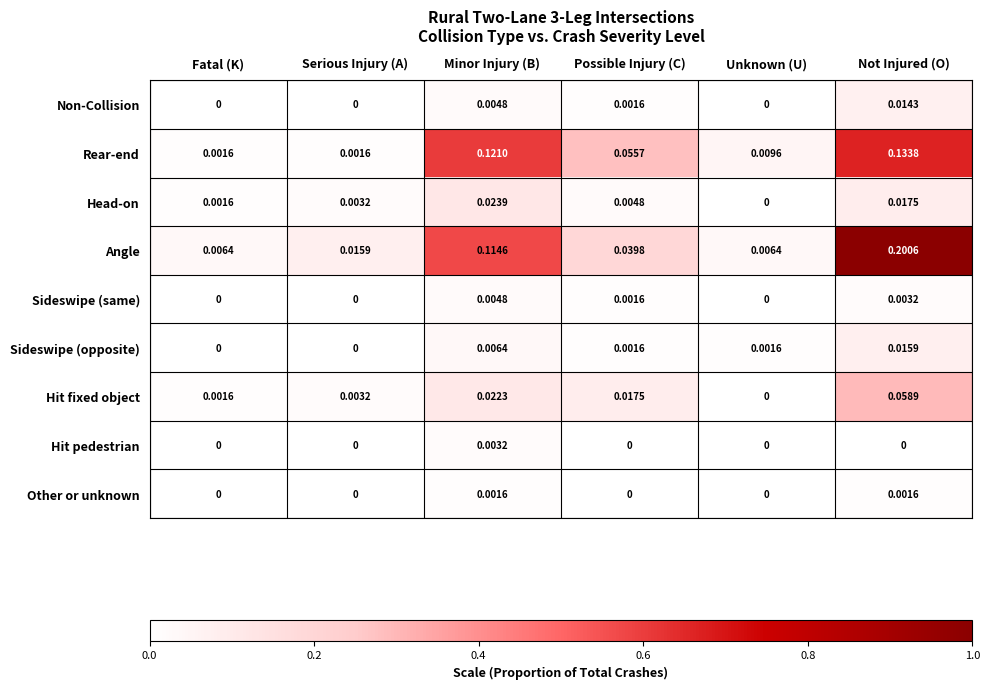

At which category does the chart reach its peak across all series?

Not Injured (O)